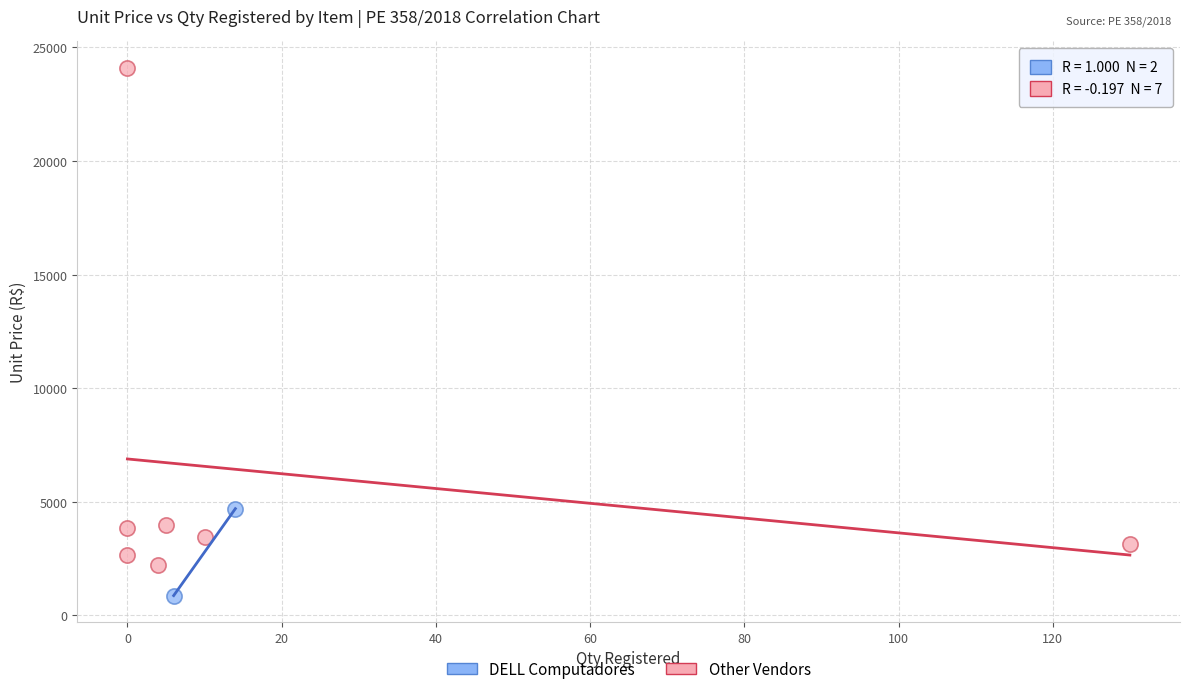

Which series contains the highest Y value?

Other Vendors